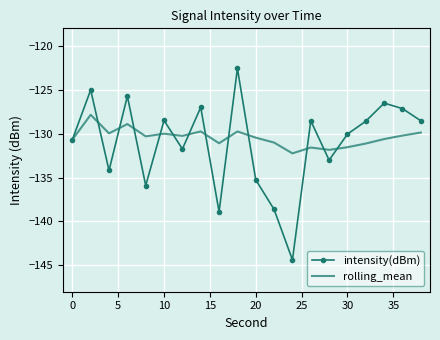

Rank the series by their maximum value, from highest to lowest.

intensity(dBm), rolling_mean